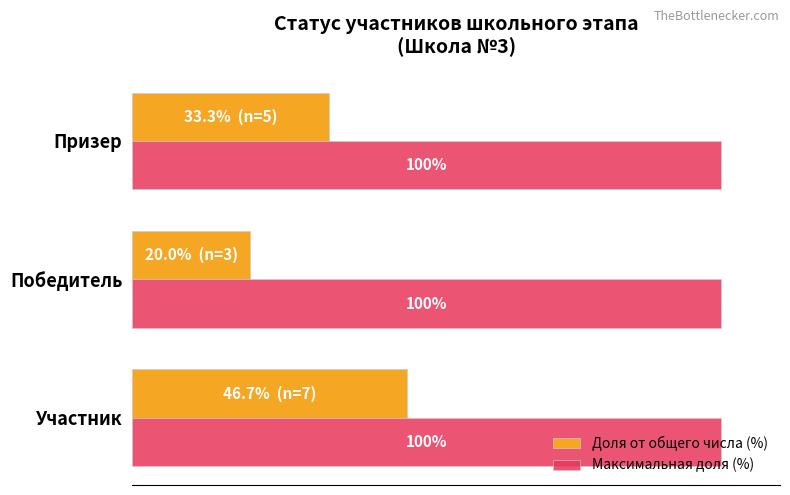

List the series in order of their peak value, lowest first.

Доля от общего числа (%), Максимальная доля (%)